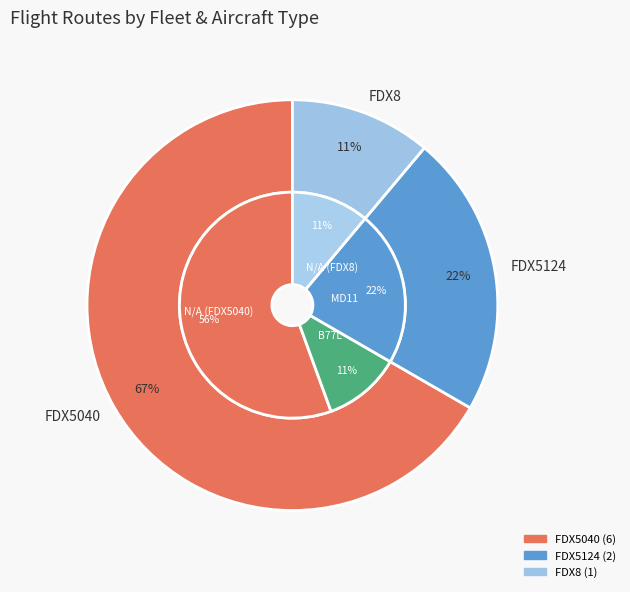

What is the majority slice?

FDX5040